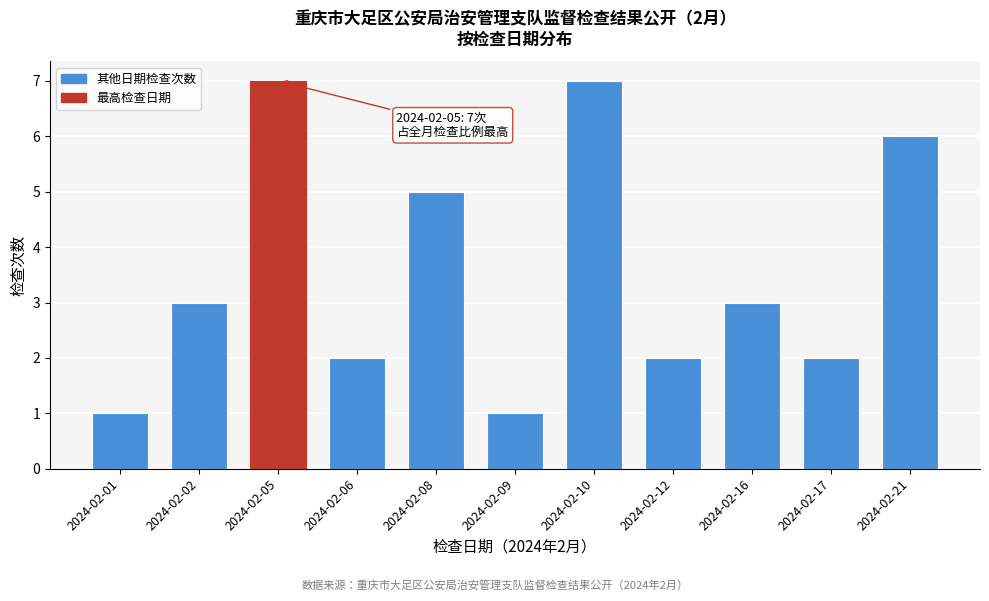

Reading left to right, transcribe all the data shown in this chart.

2024-02-01=1	2024-02-02=3	2024-02-05=7	2024-02-06=2	2024-02-08=5	2024-02-09=1	2024-02-10=7	2024-02-12=2	2024-02-16=3	2024-02-17=2	2024-02-21=6